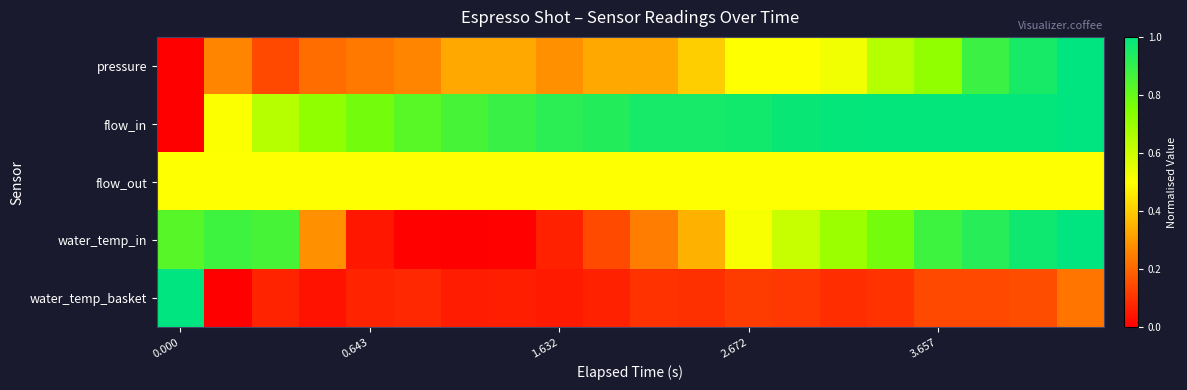

Reading left to right, list all the values displayed in this chart.

pressure: 0.0	0.3	0.1	0.2	0.2	0.3	0.3	0.3	0.3	0.3	0.3	0.4	0.5	0.5	0.5	0.6	0.7	0.9	1.0	1.0
flow_in: 0.0	0.5	0.6	0.7	0.8	0.8	0.9	0.9	0.9	0.9	1.0	1.0	1.0	1.0	1.0	1.0	1.0	1.0	1.0	1.0
flow_out: 0.5	0.5	0.5	0.5	0.5	0.5	0.5	0.5	0.5	0.5	0.5	0.5	0.5	0.5	0.5	0.5	0.5	0.5	0.5	0.5
water_temp_in: 0.8	0.9	0.9	0.3	0.0	0.0	0.0	0.0	0.1	0.1	0.2	0.3	0.5	0.6	0.7	0.8	0.9	0.9	1.0	1.0
water_temp_basket: 1.0	0.0	0.1	0.0	0.1	0.1	0.1	0.1	0.1	0.1	0.1	0.1	0.1	0.1	0.1	0.1	0.1	0.1	0.2	0.2